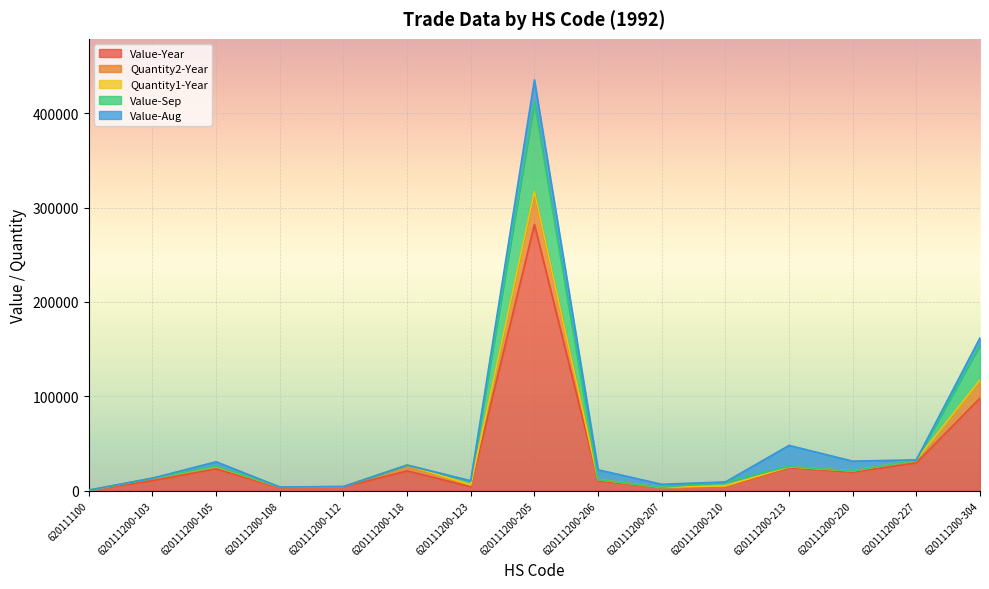

What is the minimum value shown in the chart?

328